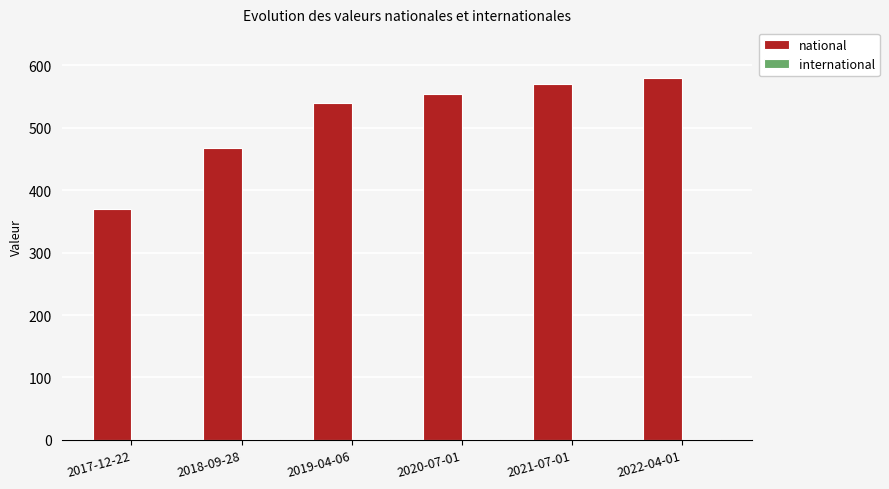

Which series has the widest spread of values?

national